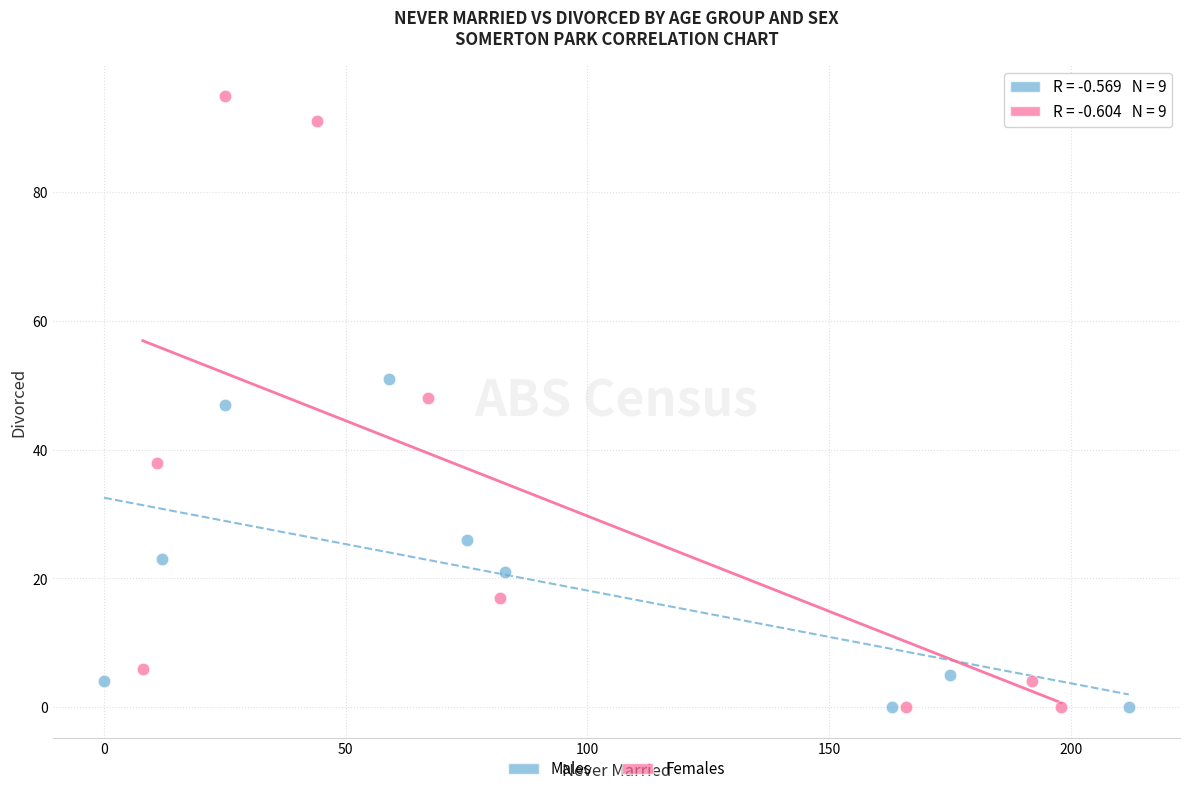

Which series reaches the maximum Y coordinate?

Females